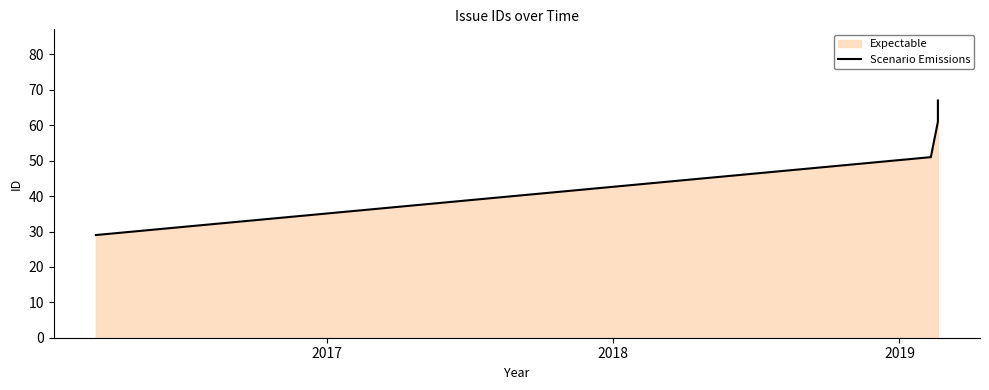

At which label does the data first exceed 61?

2019